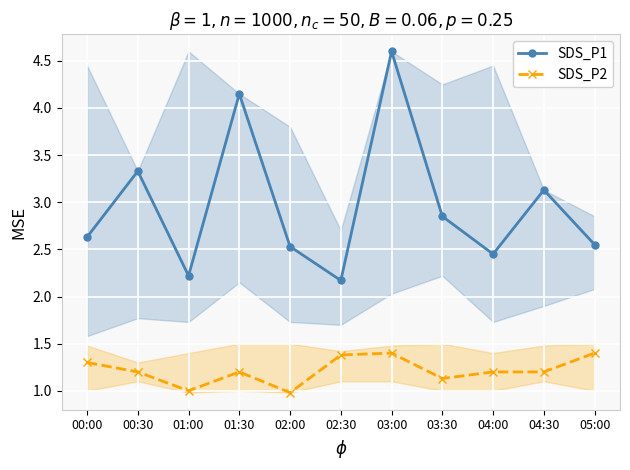

What is the sum of all SDS_P1 values?

32.6